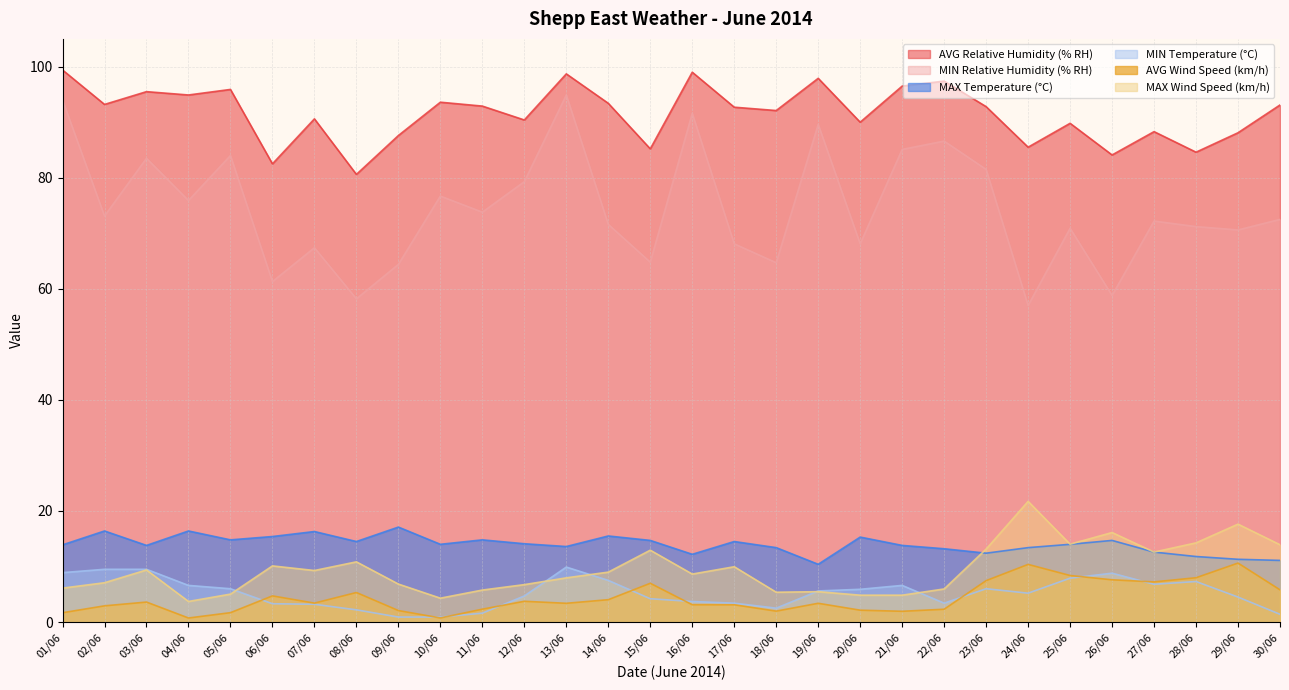

Where is the first local maximum for MAX Wind Speed (km/h)?

03/06